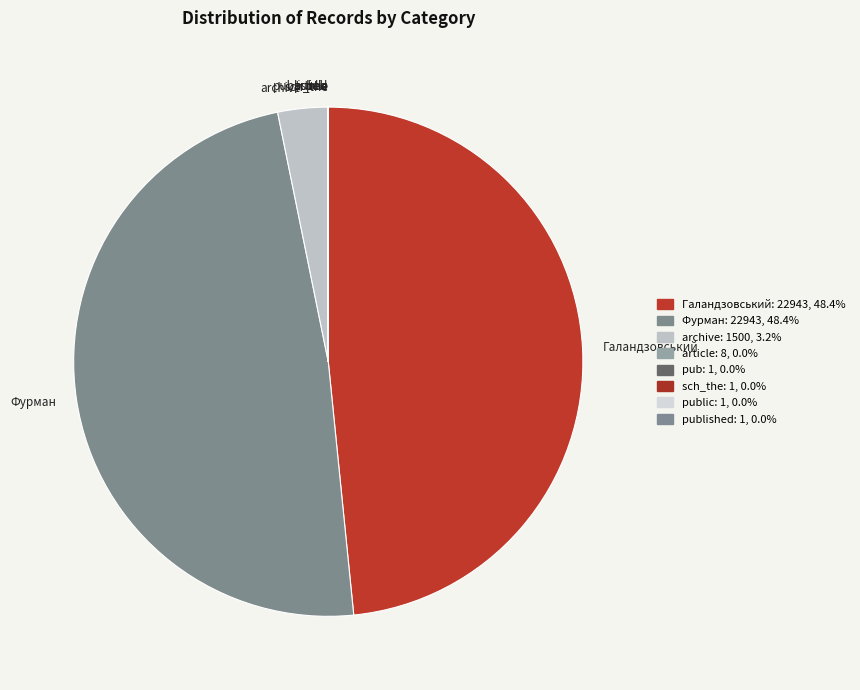

Is the sum of Галандзовський and Фурман greater than half?

Yes